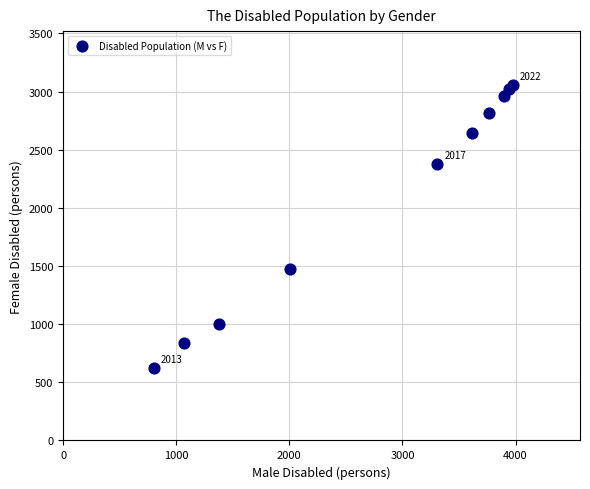

What Y value in the scatter plot is closest to 1844?

1475